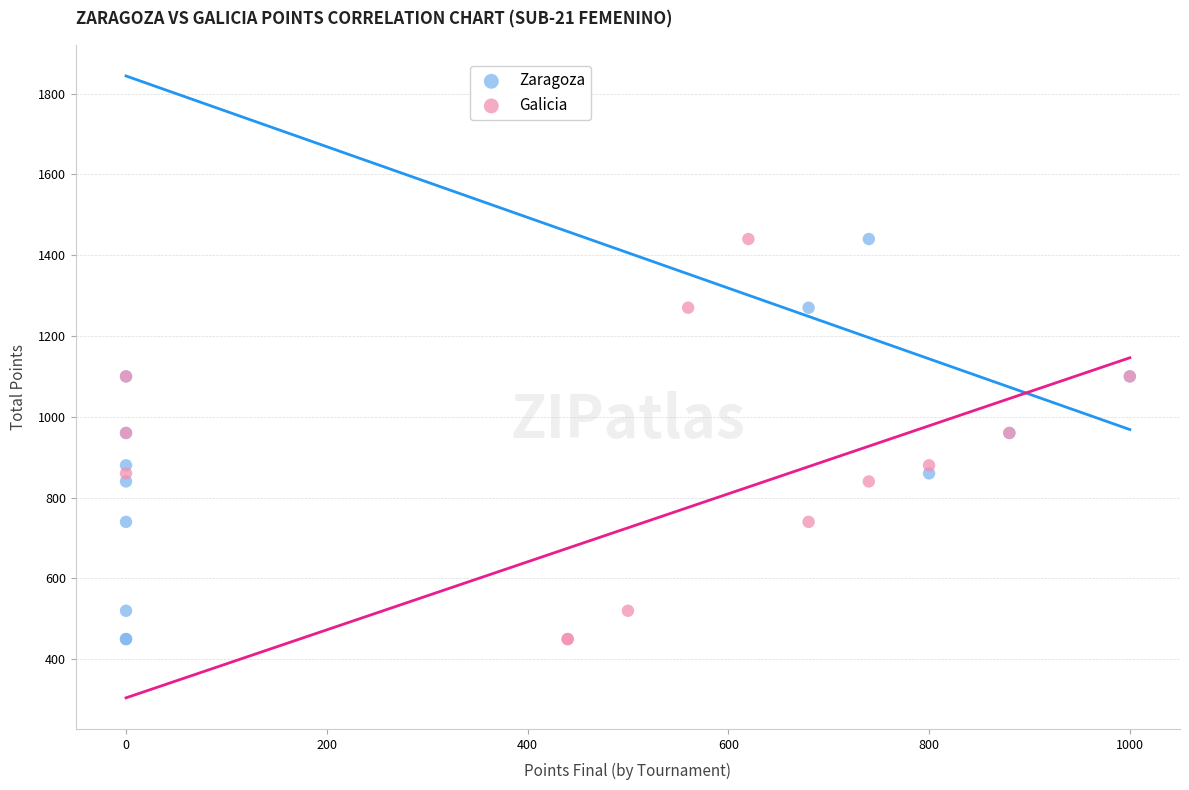

What are all the series names shown in the legend?

Zaragoza, Galicia